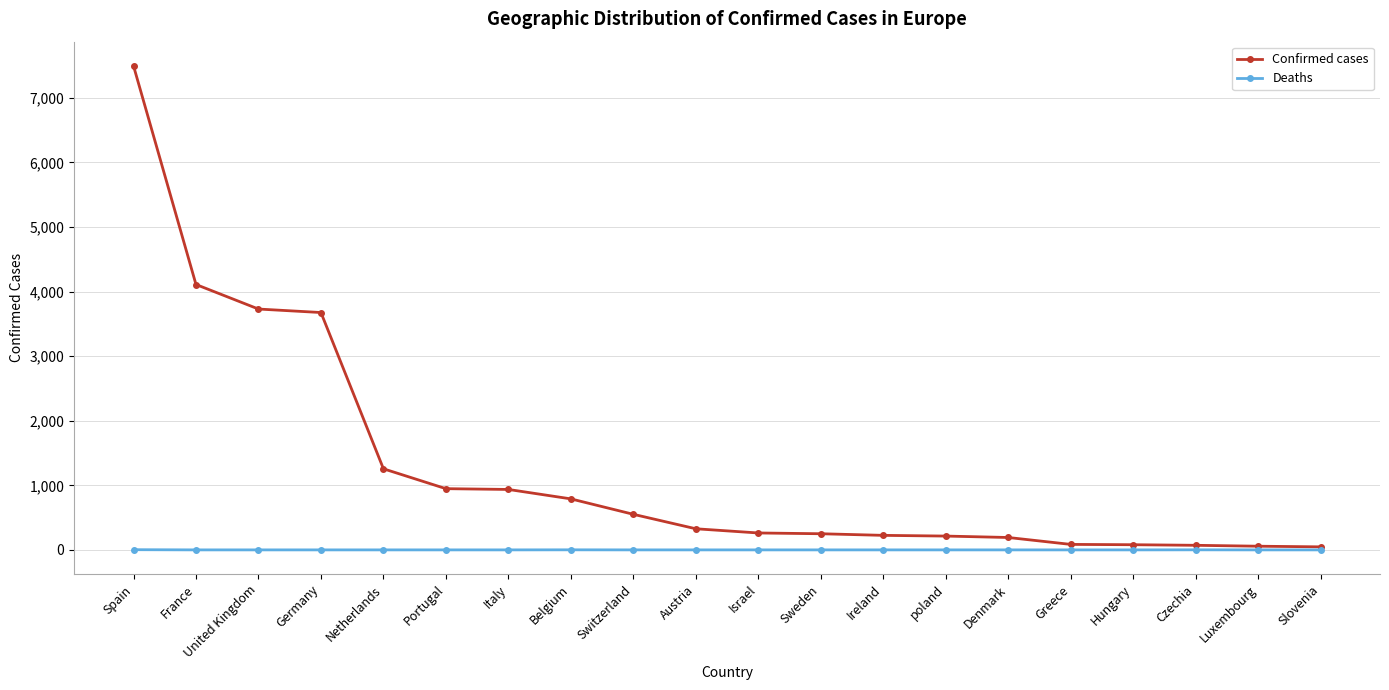

What position from the right is Belgium?

13